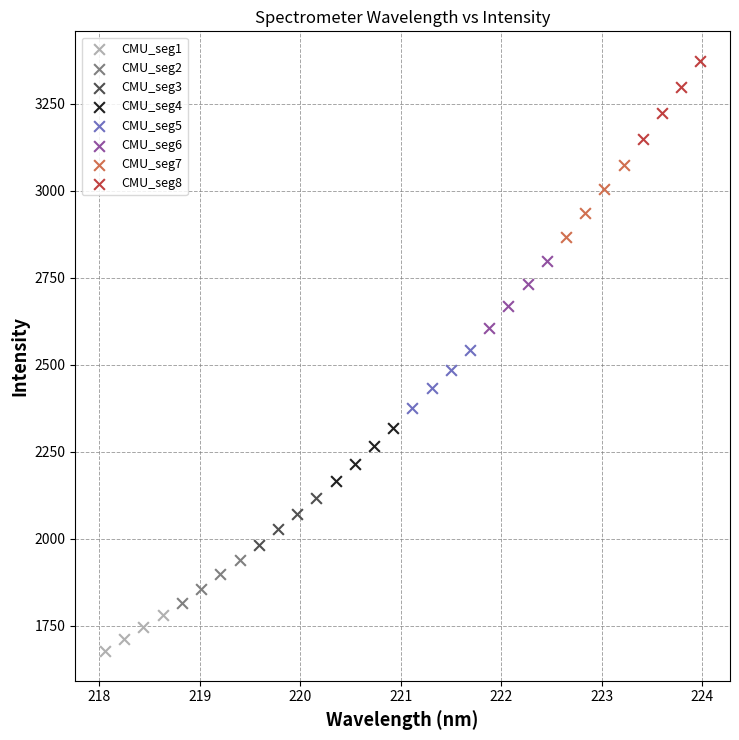

Which series reaches the minimum Y coordinate?

CMU_seg1